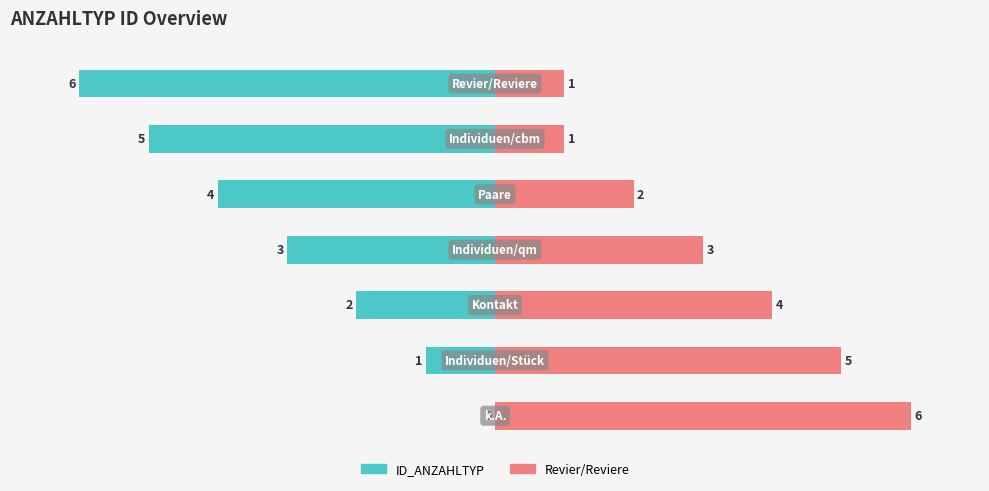

What is the average value of the ID_ANZAHLTYP series?

-3